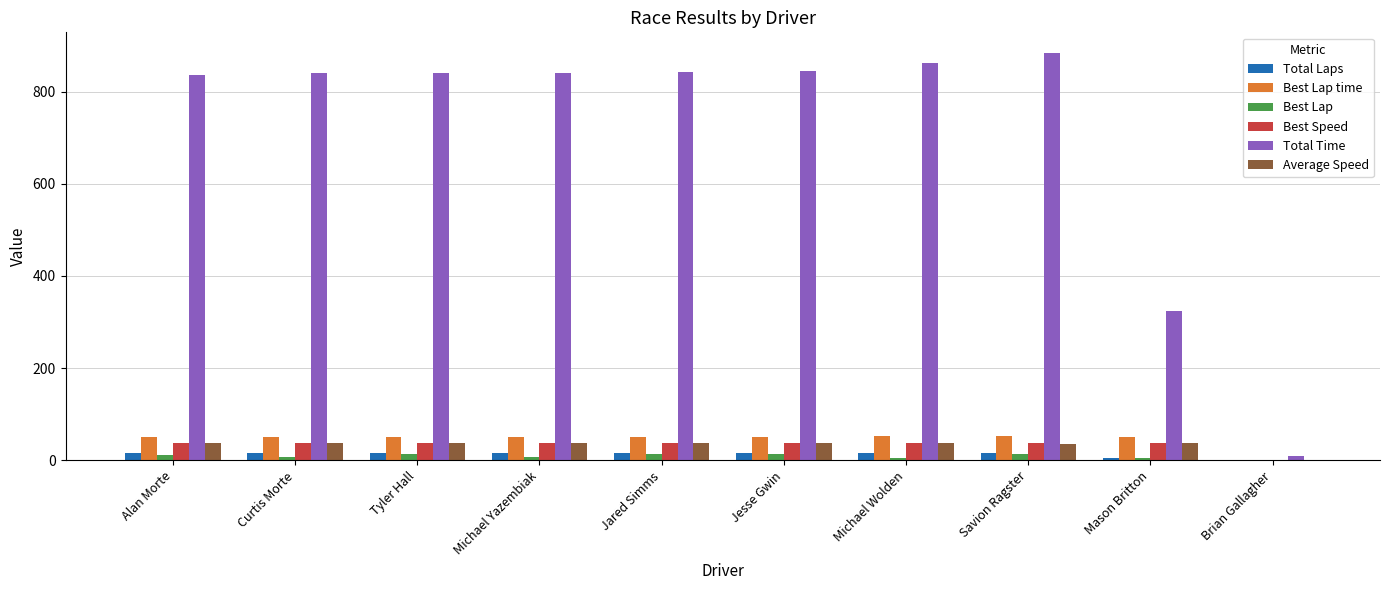

True or false: Total Time has a value of 861.0 at Michael Wolden.

True